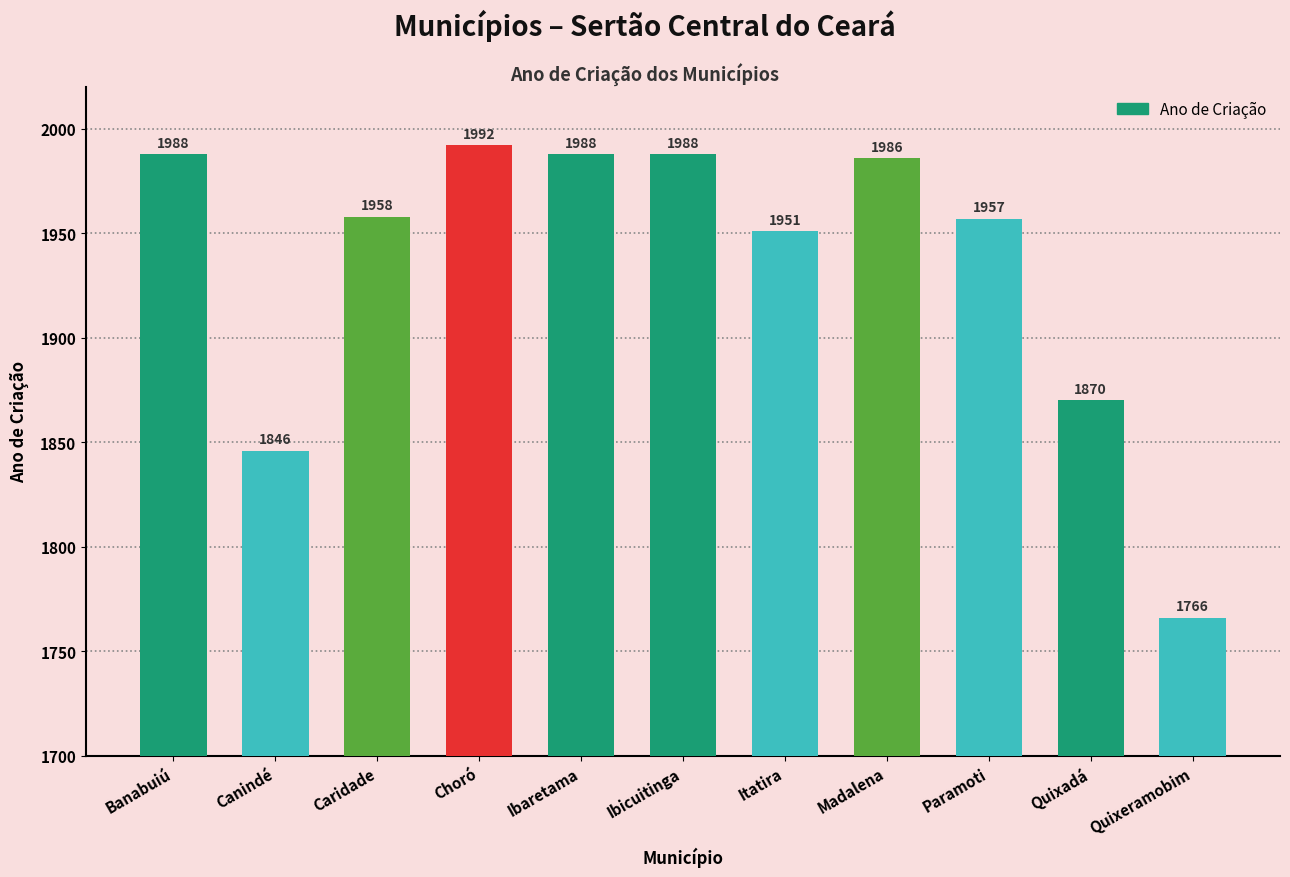

How many data points are less than 1958?

5